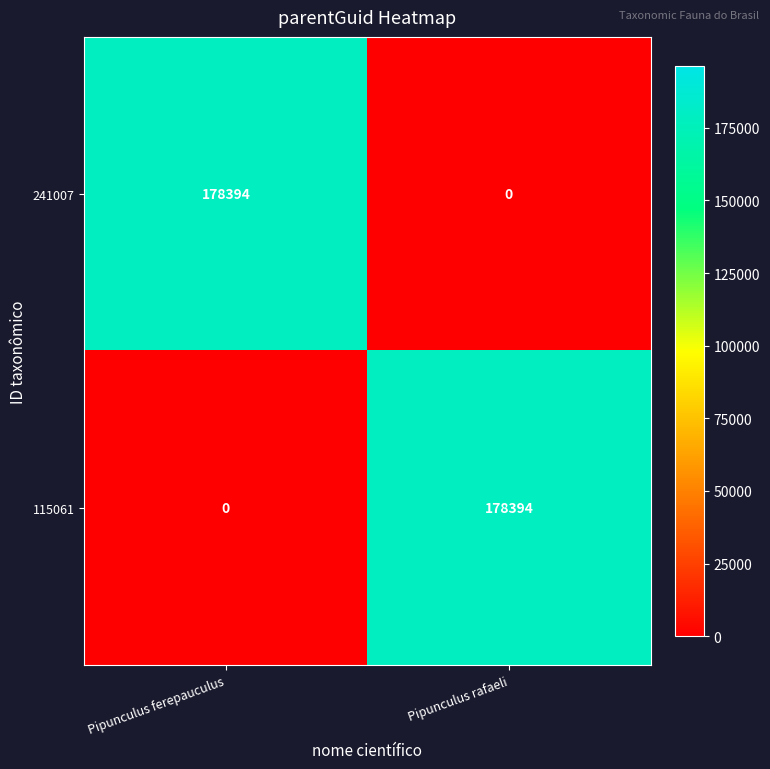

How many distinct data groups are displayed?

2